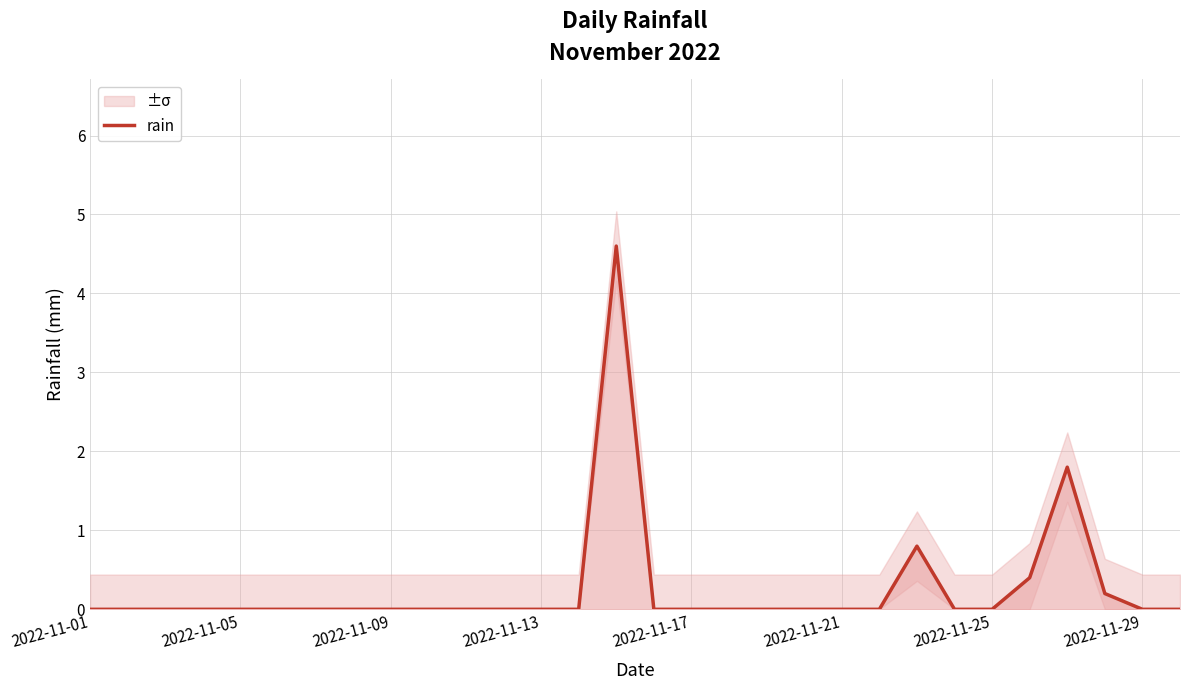

What position from the left is 27?

28